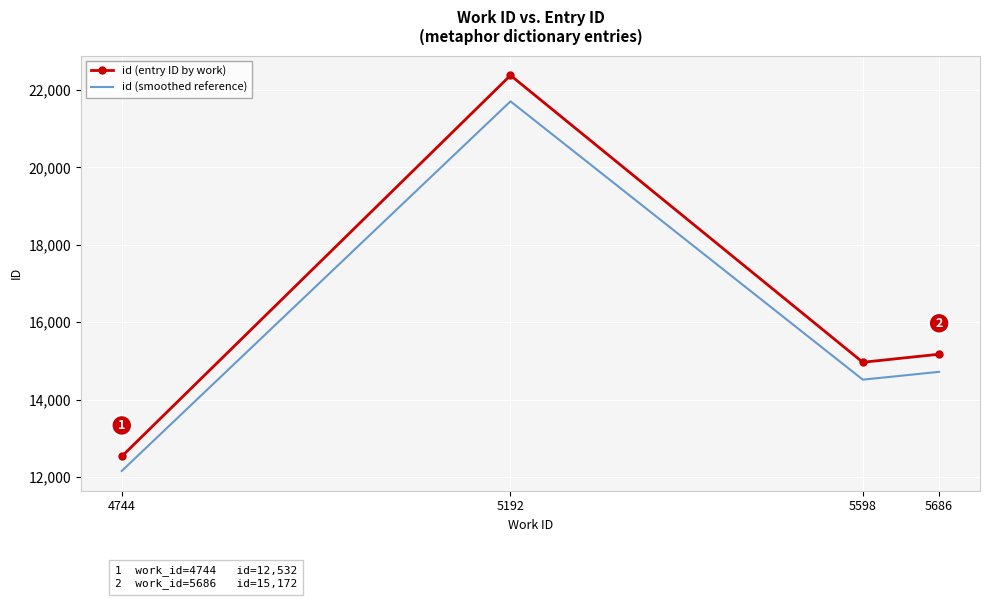

What is the maximum value shown in the chart?

22378.0